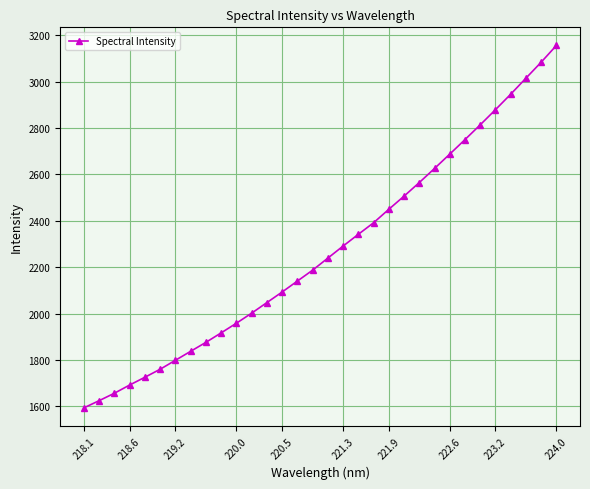

What is the value of the 9th point from the left?

1875.9